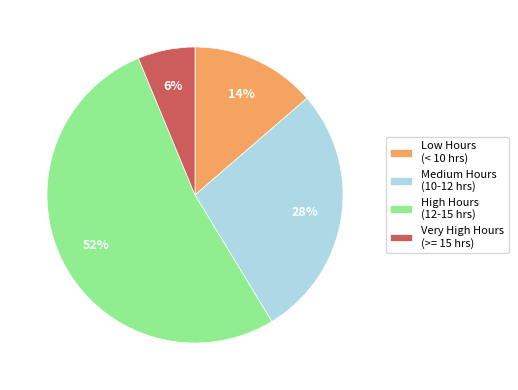

To the nearest percent, what is the combined percentage of Medium Hours (10-12 hrs) and Very High Hours (>= 15 hrs)?

34%